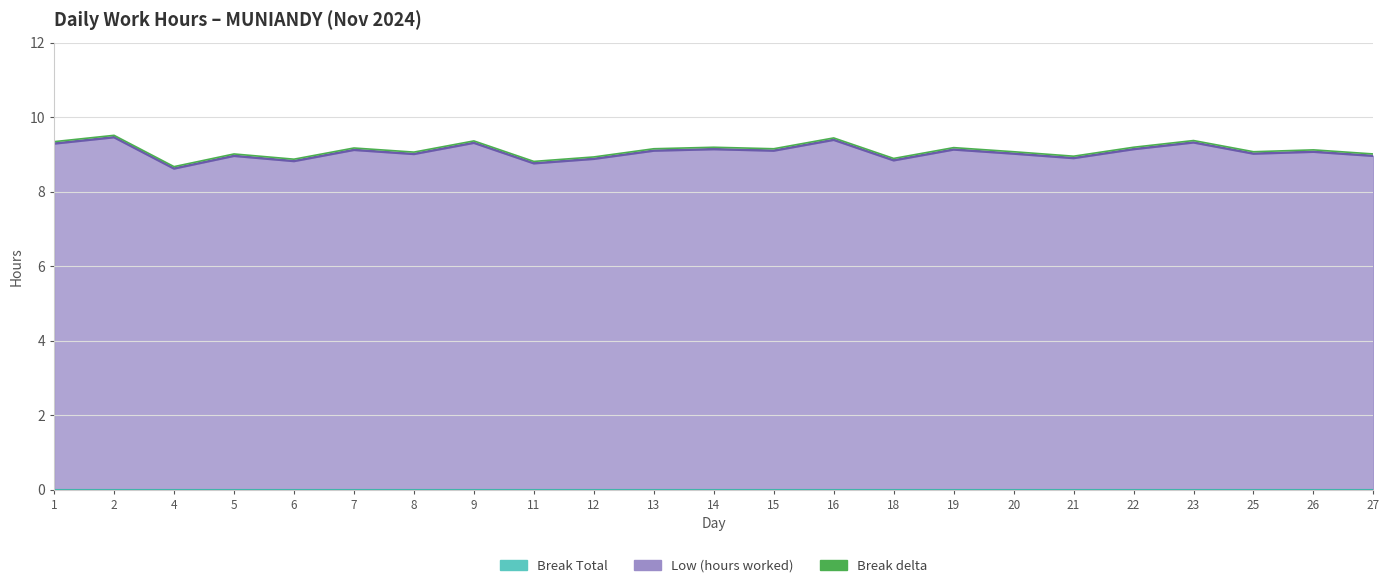

How many interior local valleys (lower than both neighbors) does the data have?

8